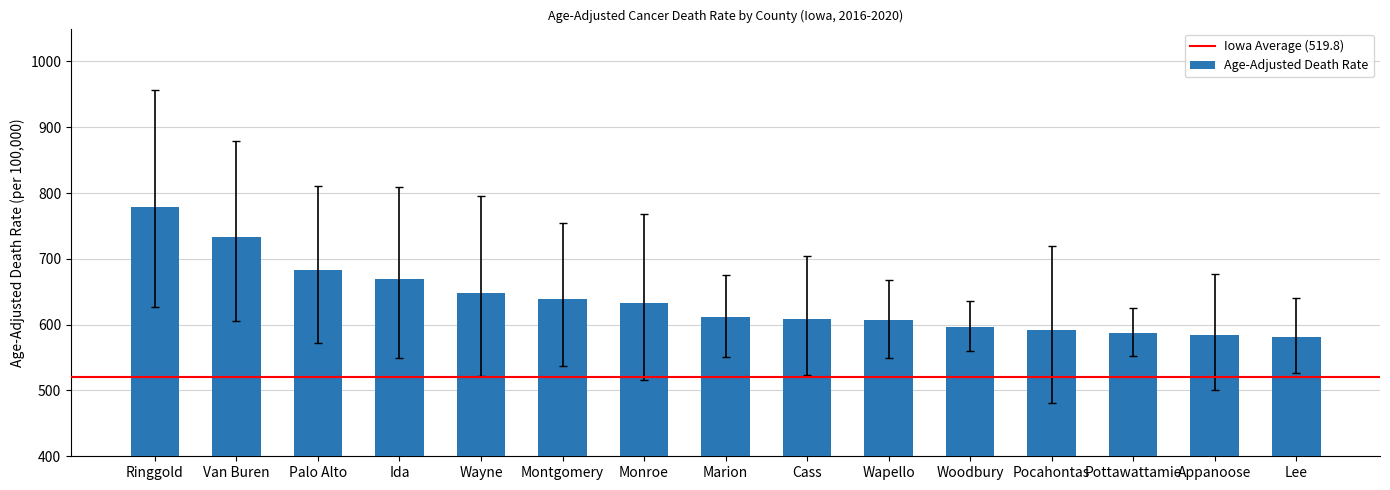

Which category has the highest value across all series?

Ringgold